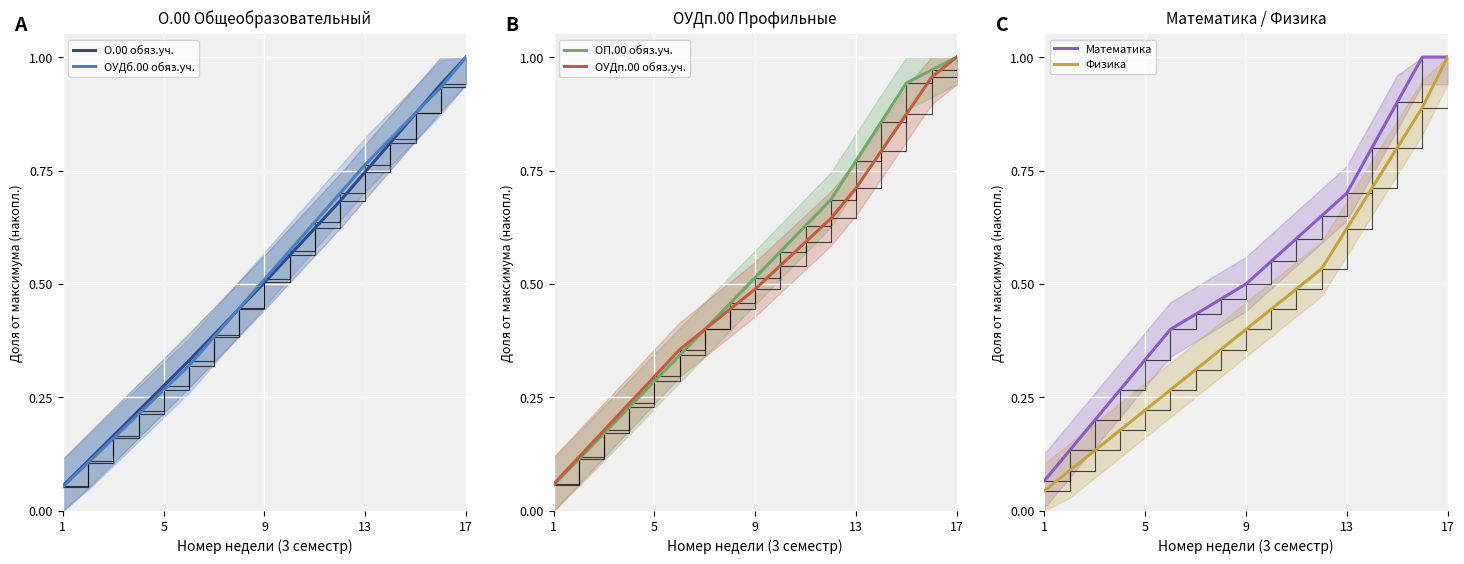

Reading left to right, extract all data points from this chart.

О.00 обяз.уч.: 0.1	0.1	0.2	0.2	0.3	0.3	0.4	0.4	0.5	0.6	0.6	0.7	0.7	0.8	0.9	0.9	1.0
ОУДб.00 обяз.уч.: 0.1	0.1	0.2	0.2	0.3	0.3	0.4	0.4	0.5	0.6	0.6	0.7	0.8	0.8	0.9	0.9	1.0
ОП.00 обяз.уч.: 0.1	0.1	0.2	0.2	0.3	0.3	0.4	0.5	0.5	0.6	0.6	0.7	0.8	0.9	0.9	1.0	1.0
ОУДп.00 обяз.уч.: 0.1	0.1	0.2	0.2	0.3	0.4	0.4	0.4	0.5	0.5	0.6	0.6	0.7	0.8	0.9	1.0	1.0
Математика: 0.1	0.1	0.2	0.3	0.3	0.4	0.4	0.5	0.5	0.6	0.6	0.7	0.7	0.8	0.9	1.0	1.0
Физика: 0.0	0.1	0.1	0.2	0.2	0.3	0.3	0.4	0.4	0.4	0.5	0.5	0.6	0.7	0.8	0.9	1.0